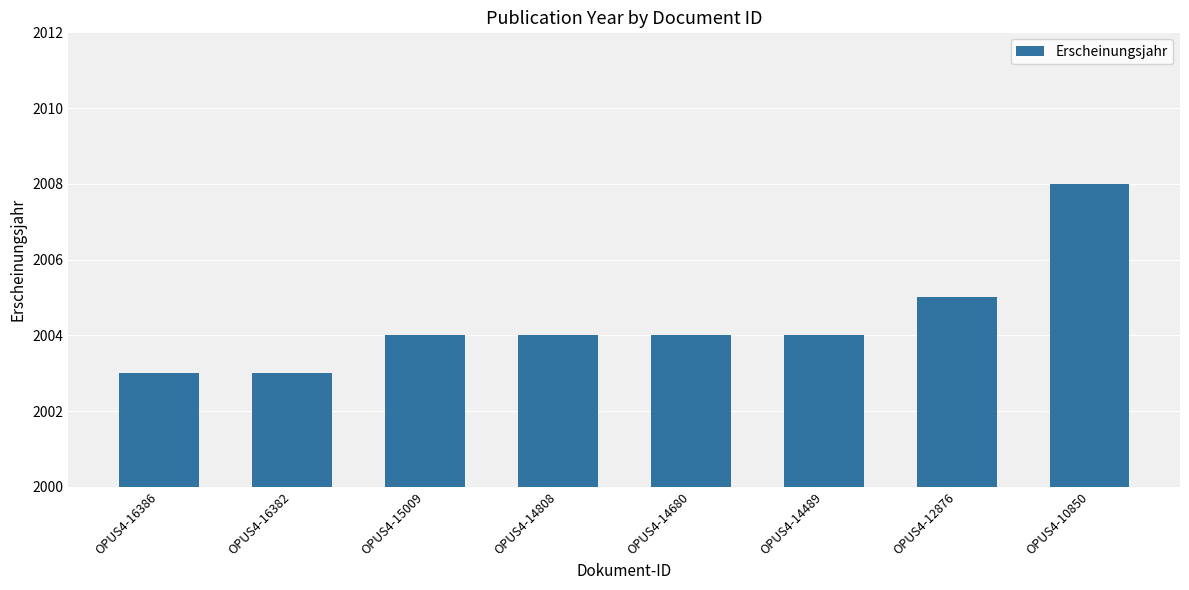

What is the approximate value at OPUS4-16386?

2003